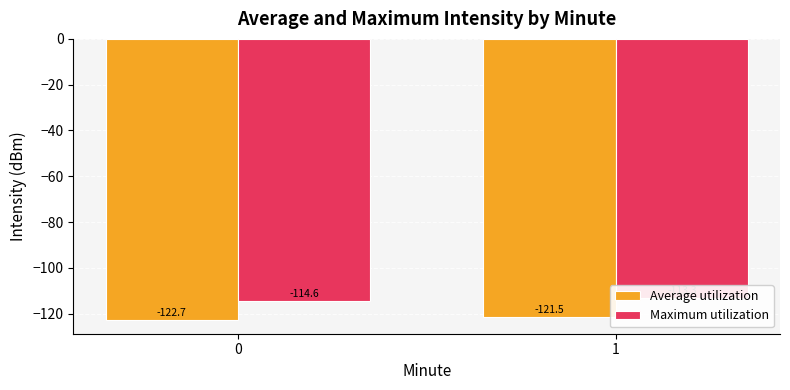

How many bars are there in total?

4